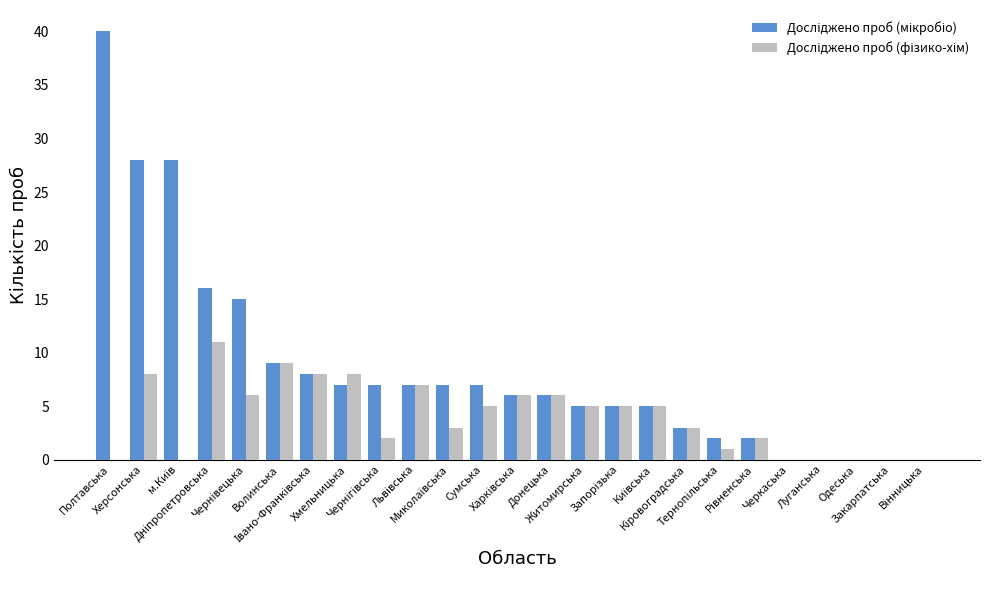

Rank the series by their maximum value, from highest to lowest.

Досліджено проб (мікробіо), Досліджено проб (фізико-хім)